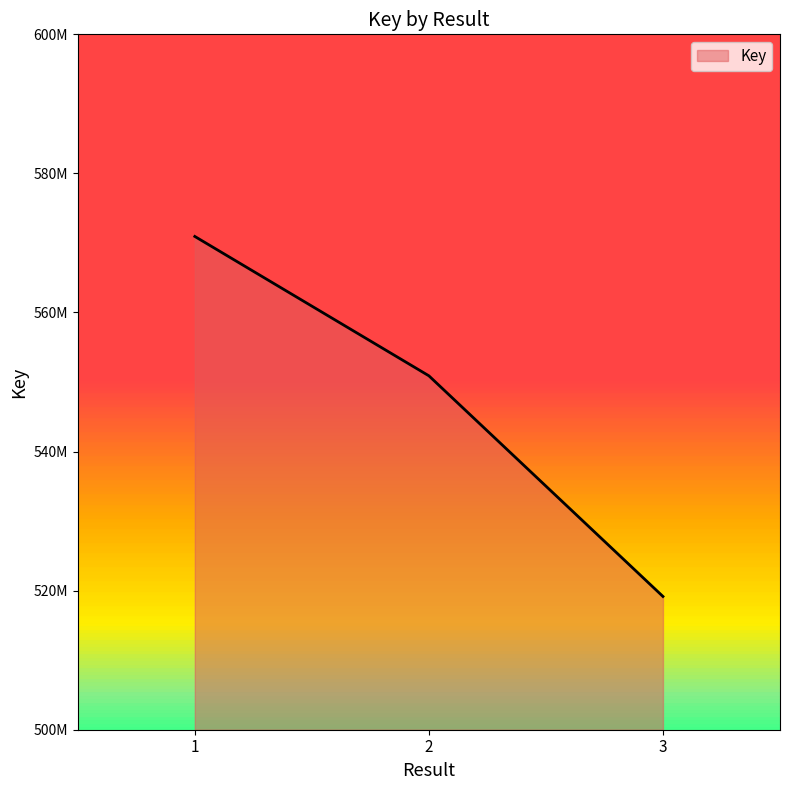

Does the chart display data point markers on the line(s)?

No